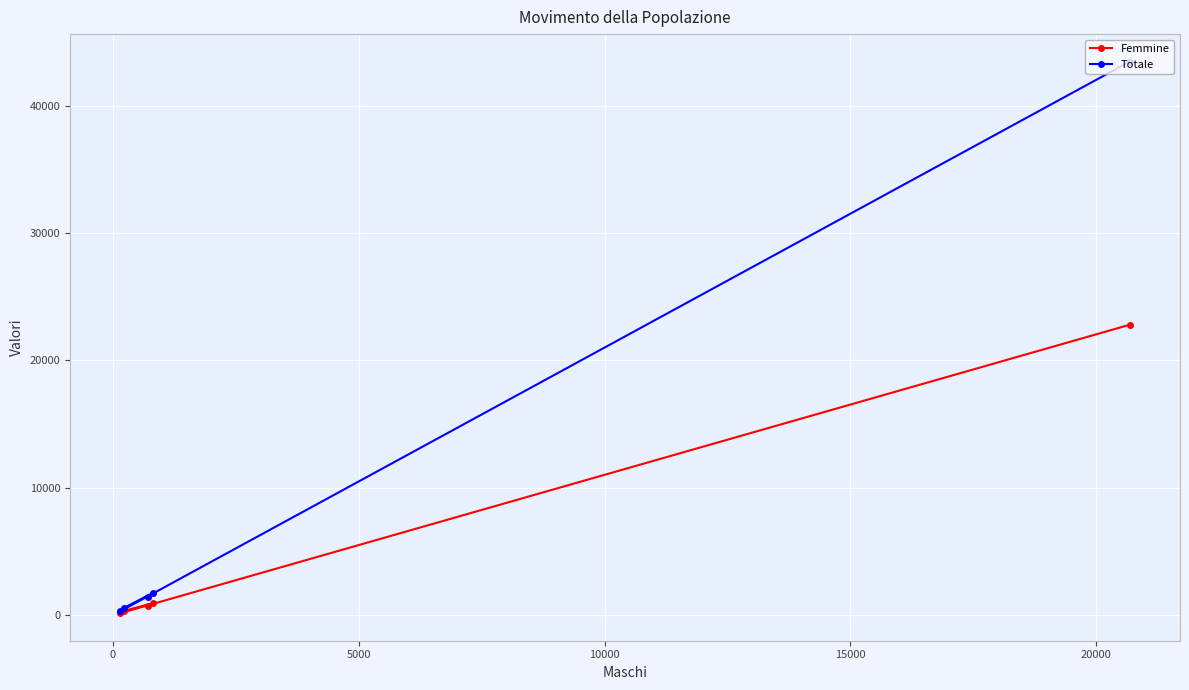

Which series has the widest spread of values?

Totale